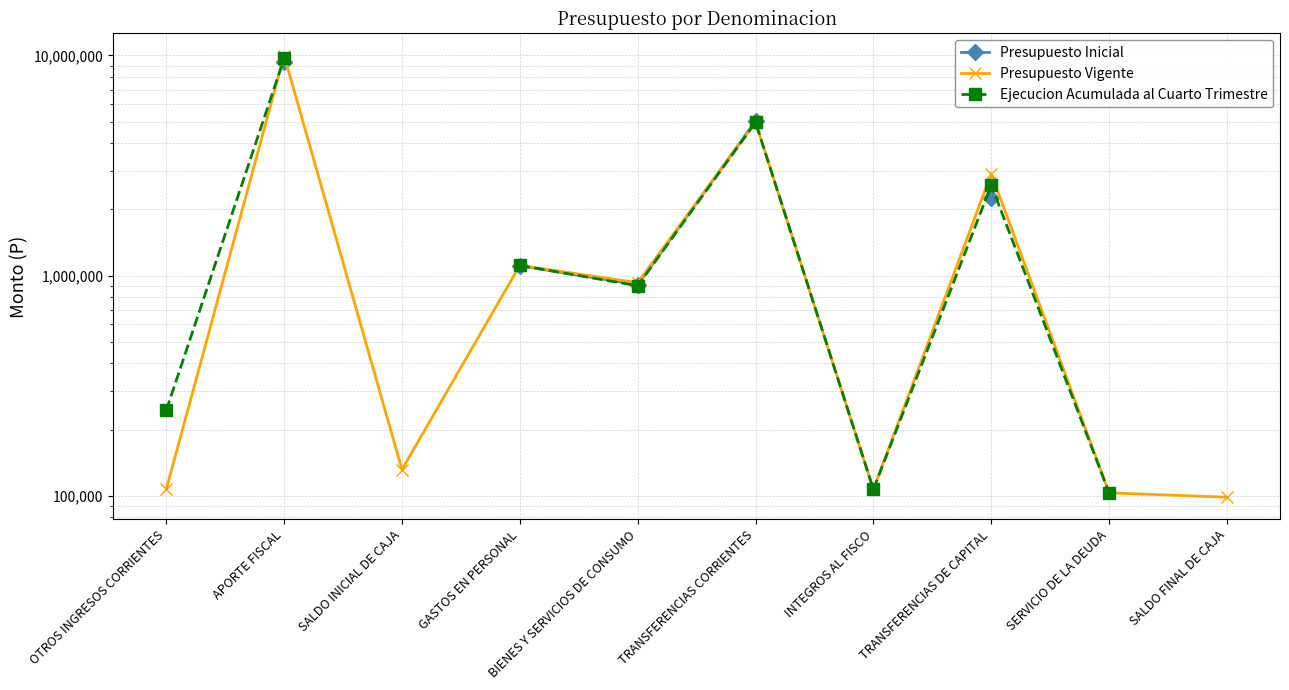

How many interior local peaks does the Presupuesto Vigente series have?

4